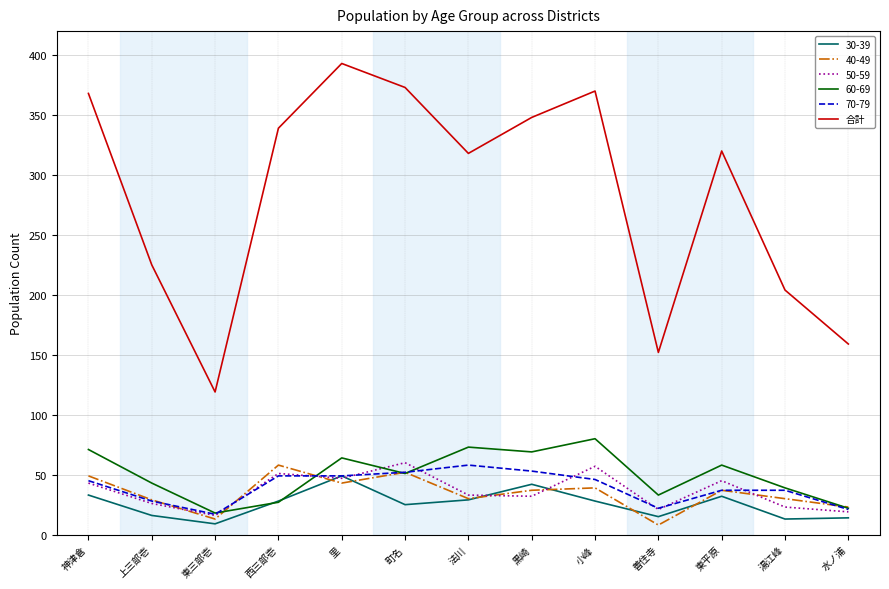

The 70-79 series shows 15 at 湯江峰. True or false?

False